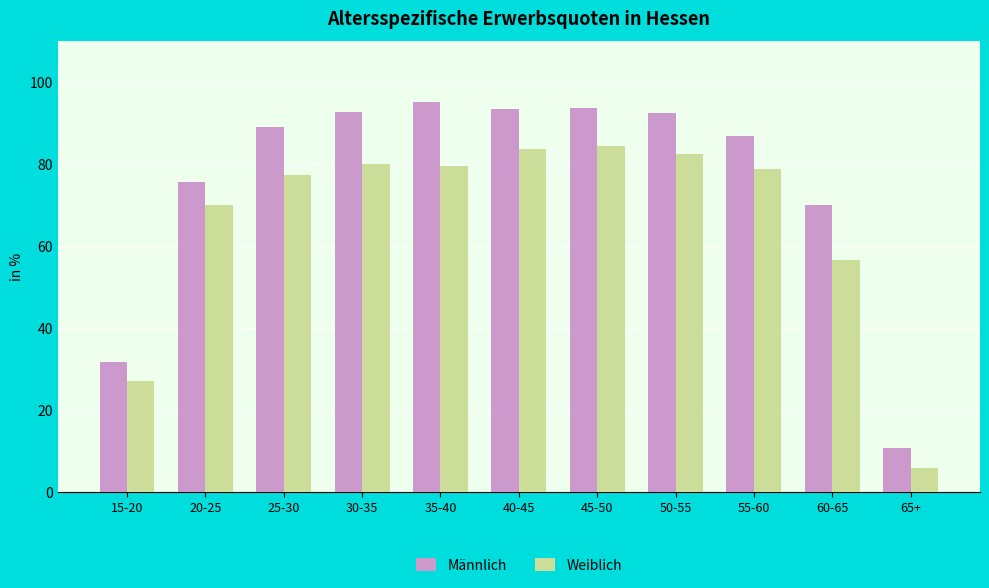

Rank the series by their average value, from highest to lowest.

Männlich, Weiblich